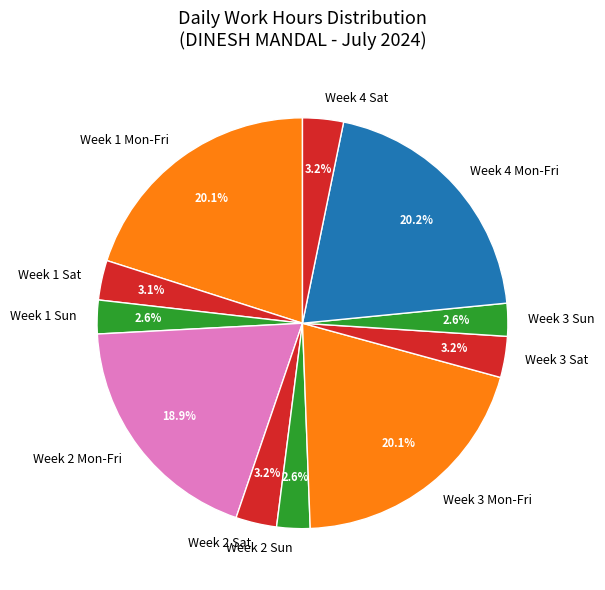

Is there a majority slice in this chart?

No